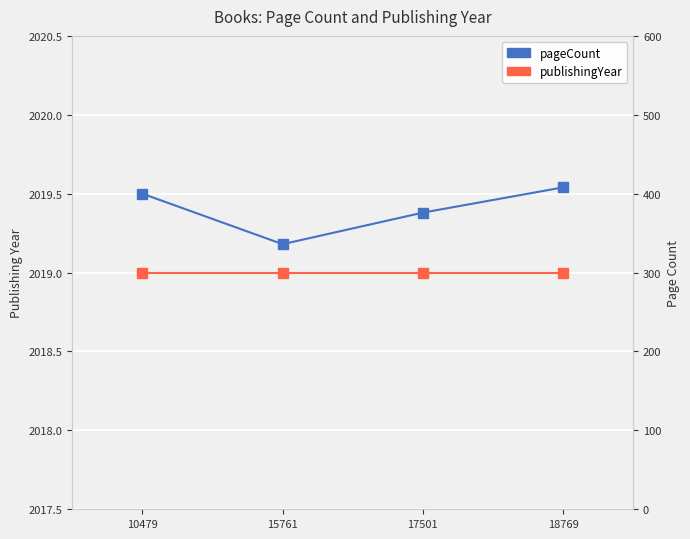

Is the value of publishingYear at 15761 greater than the value of pageCount at 17501?

Yes